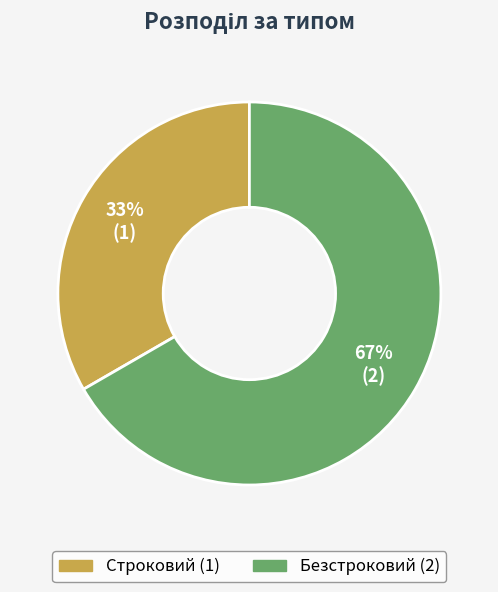

How many slices are in this pie chart?

2